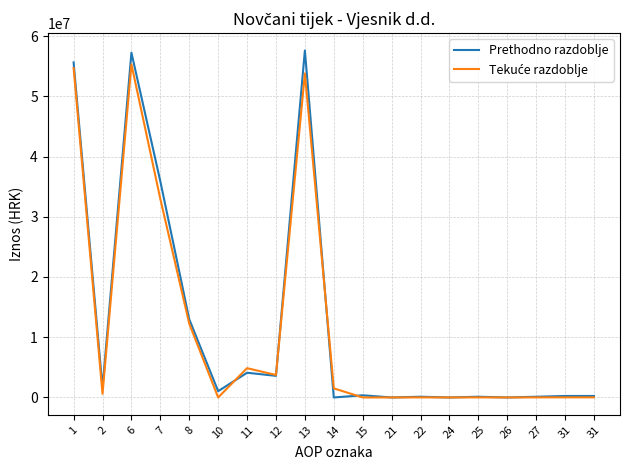

Which series ends up on top after the final intersection of Prethodno razdoblje and Tekuće razdoblje?

Prethodno razdoblje